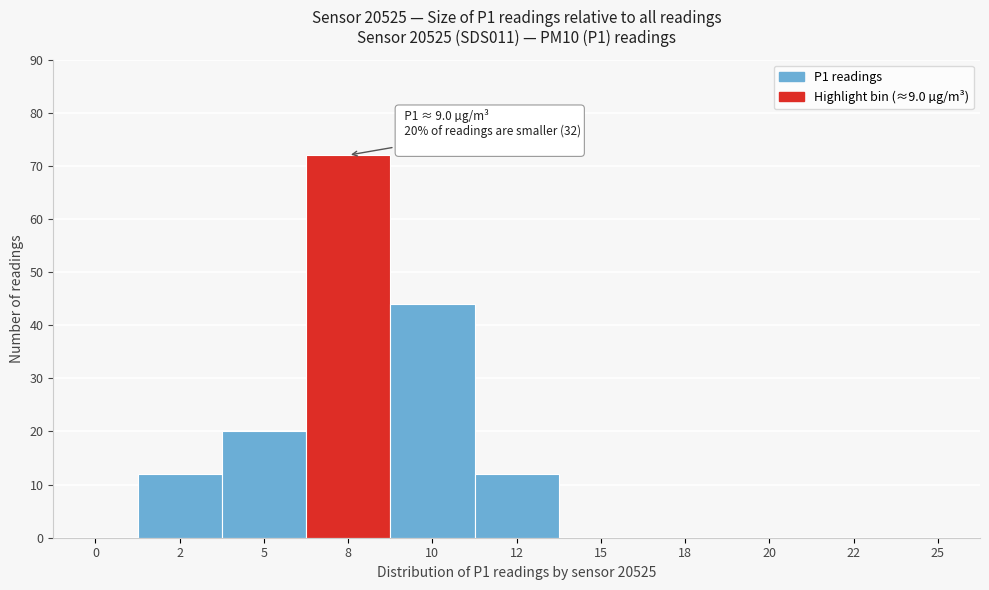

The chart shows a value of 12 at 12. True or false?

True